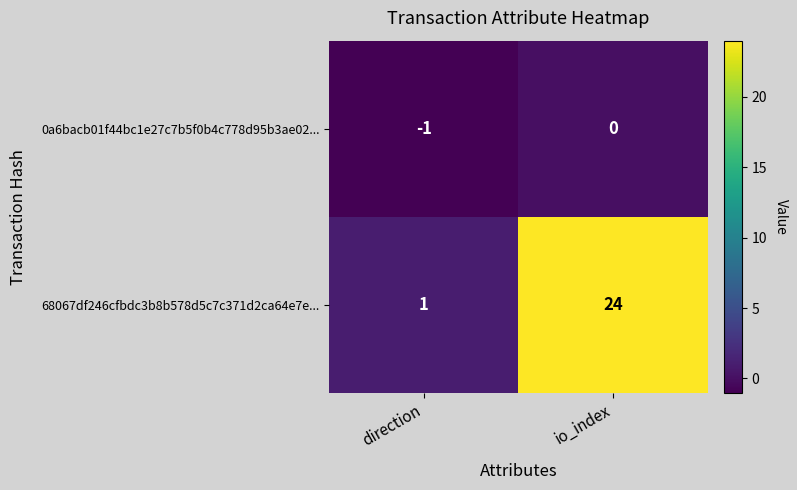

Is it true that 68067df246cfbdc3b8b578d5c7c371d2ca64e7e... equals 1 at direction?

True